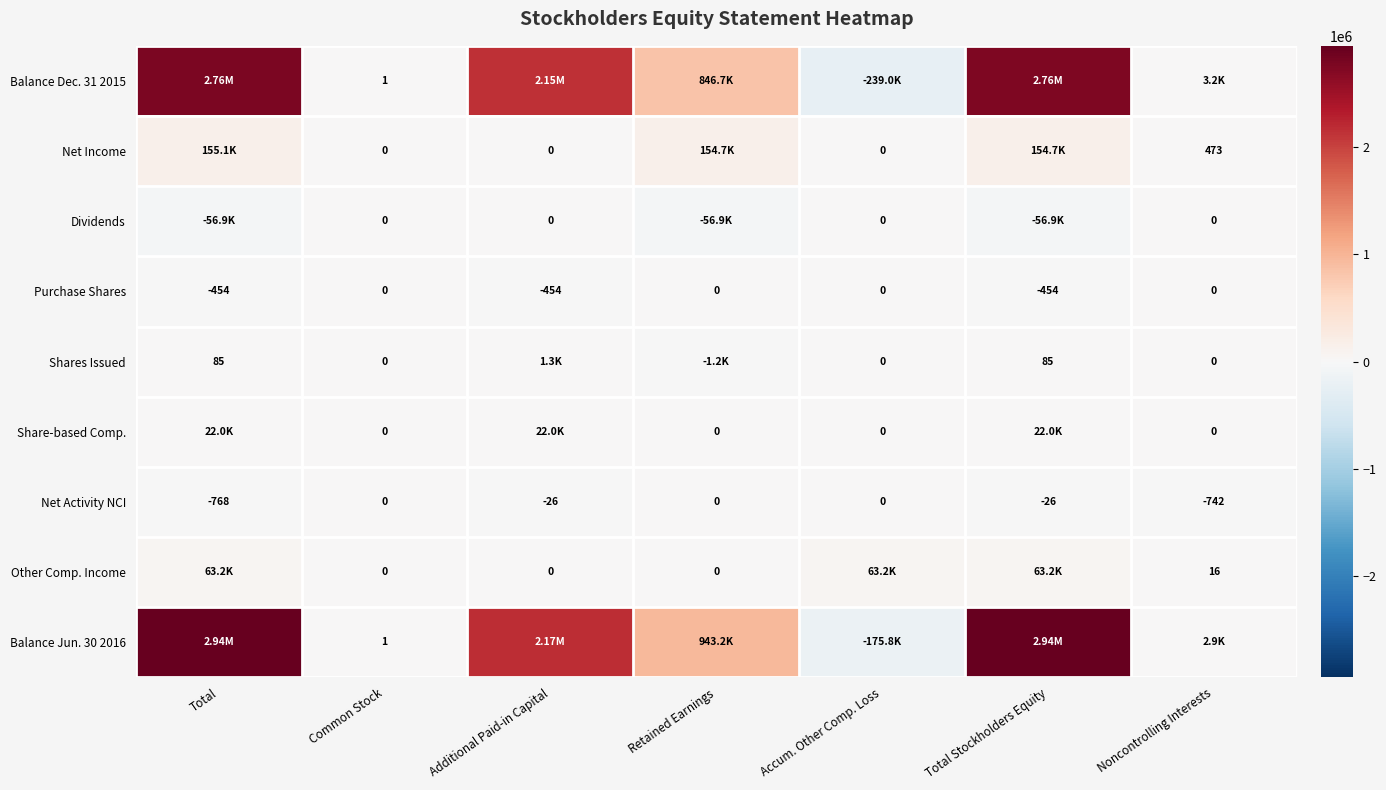

Which series changed the most between Total and Retained Earnings?

Balance Jun. 30 2016